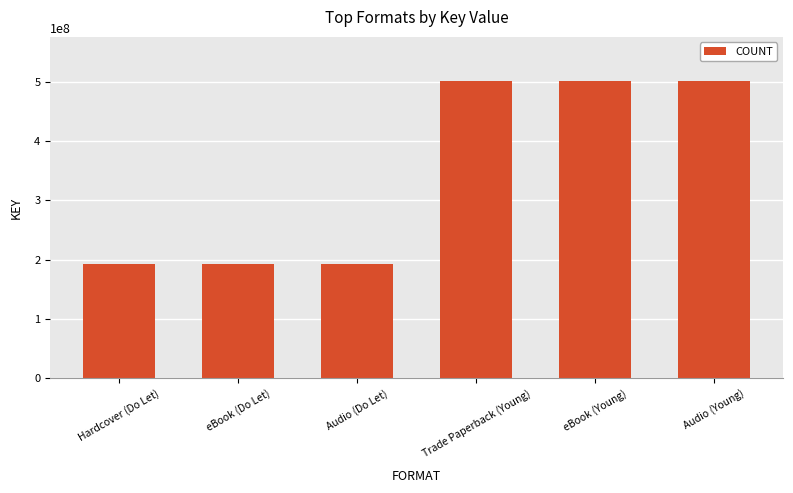

What is the approximate value at eBook (Young)?

500660527